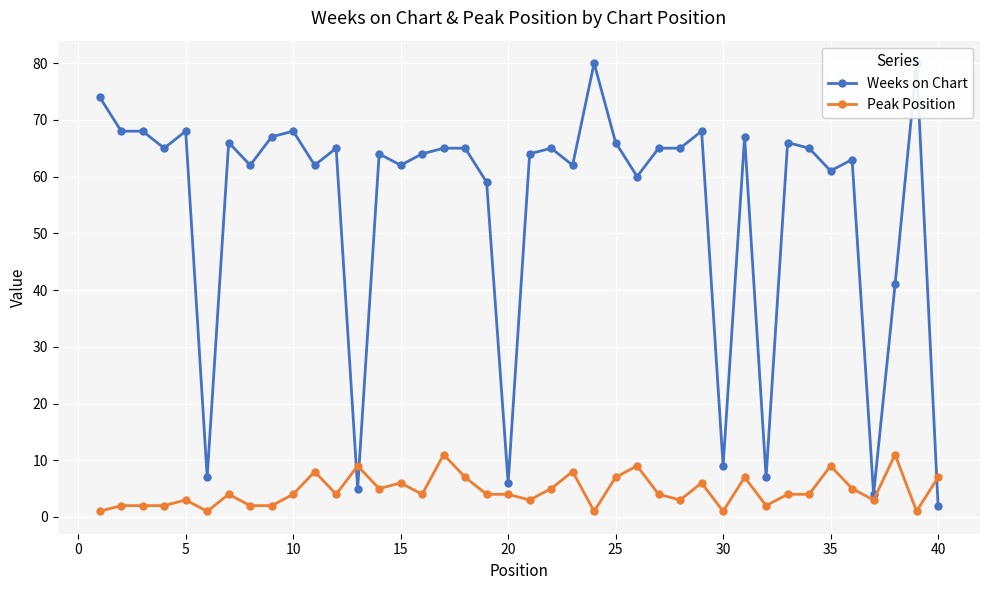

True or false: Peak Position has a value of 2 at 15.

False